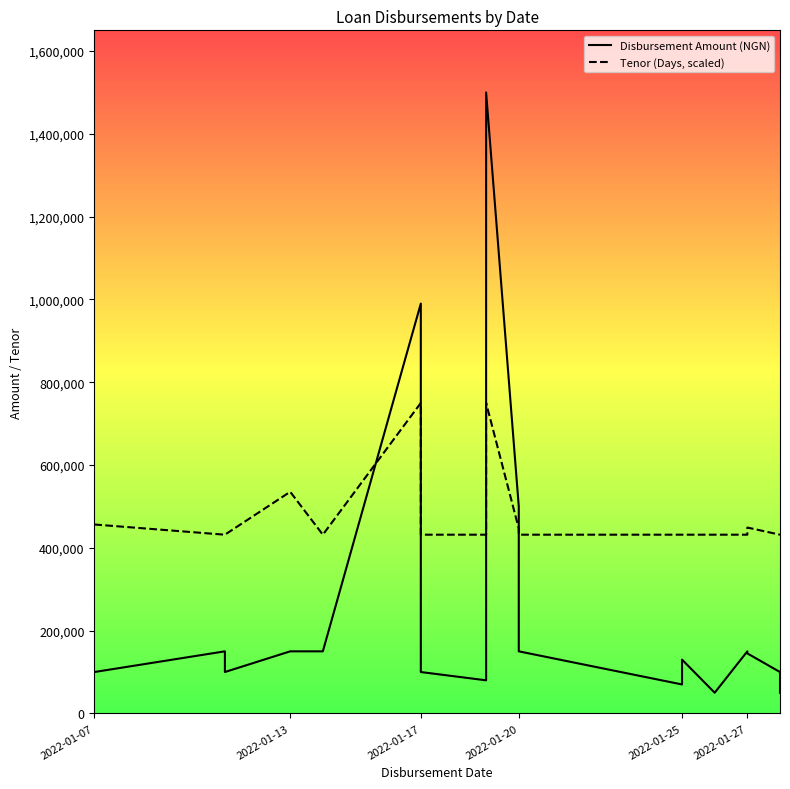

How many lines are shown in the chart?

2